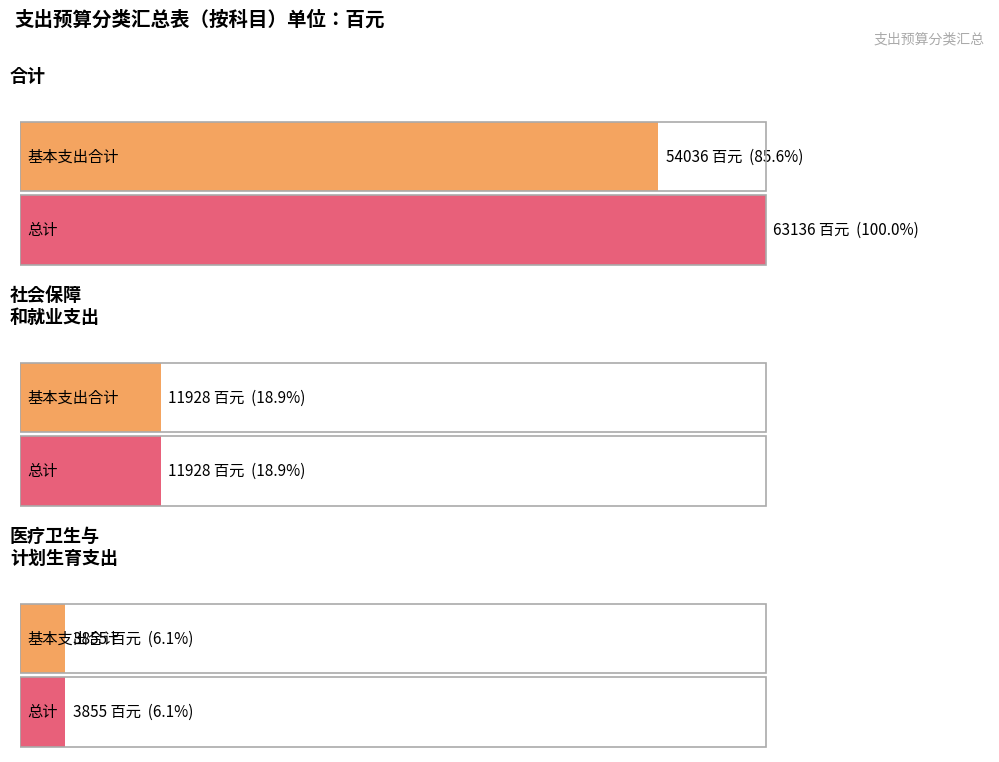

How many data points in 基本支出合计 are above 3855?

2